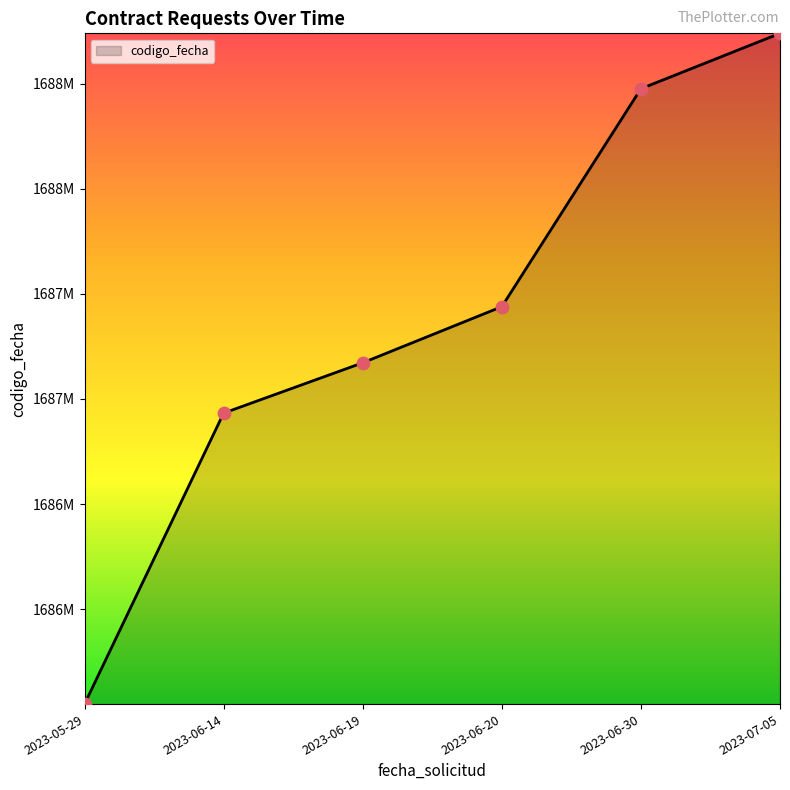

Which has a higher value, 2023-07-05 or 2023-06-30?

2023-07-05